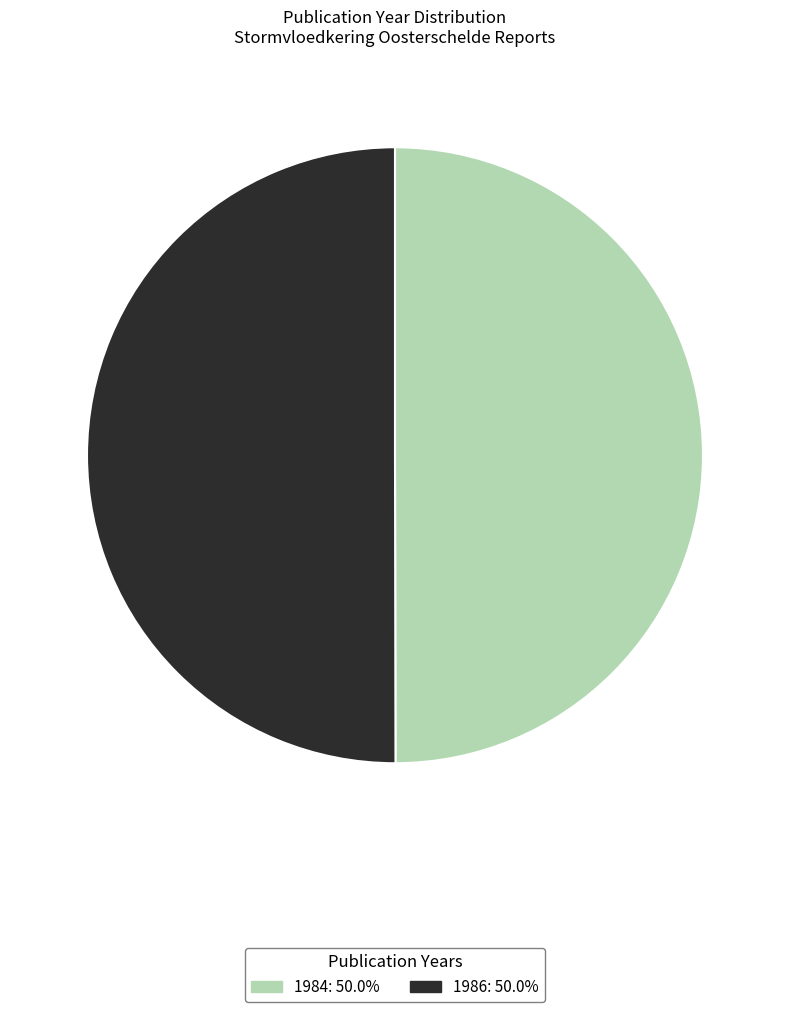

What is the ratio of the value at 1986 to the value at 1984?

1.0